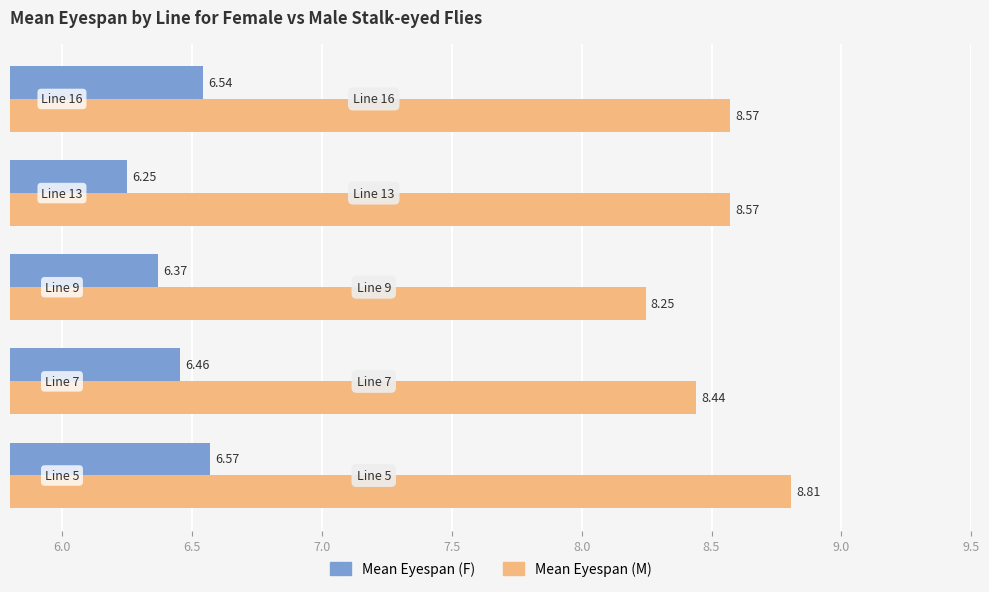

At how many categories does at least one series exceed 8?

5